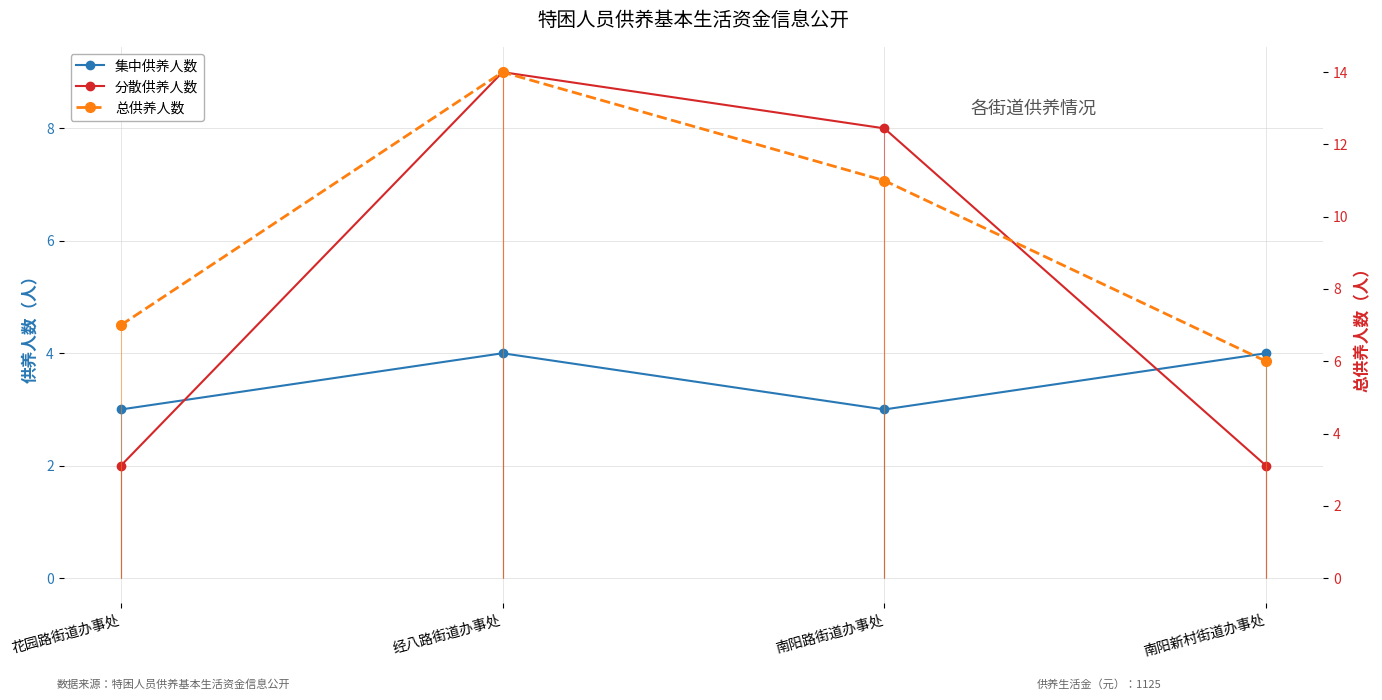

Is it true that 集中供养人数 equals 3 at 南阳路街道办事处?

True